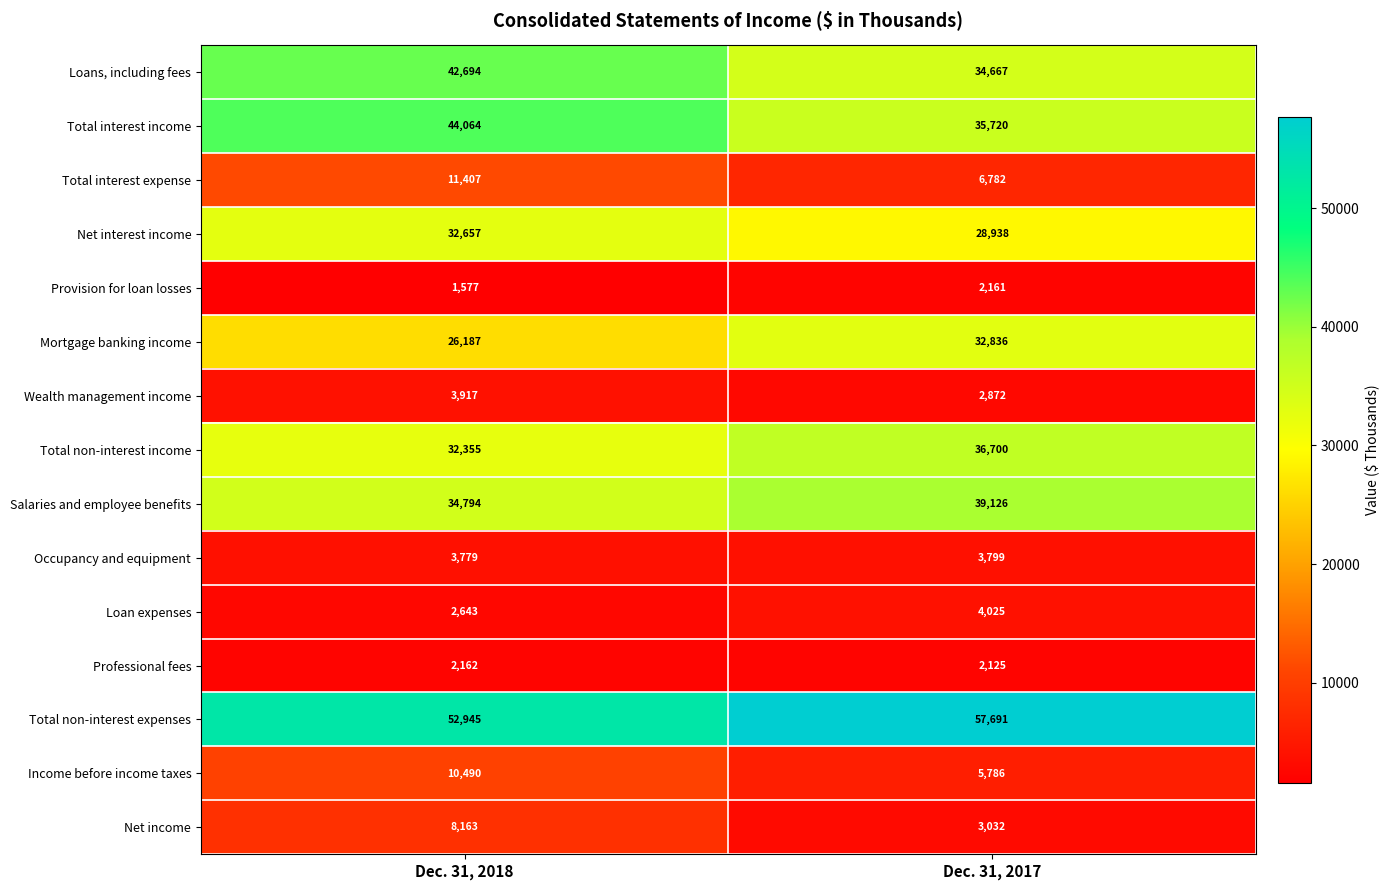

List the series in order of their peak value, highest first.

Total non-interest expenses, Total interest income, Loans, including fees, Salaries and employee benefits, Total non-interest income, Mortgage banking income, Net interest income, Total interest expense, Income before income taxes, Net income, Loan expenses, Wealth management income, Occupancy and equipment, Professional fees, Provision for loan losses